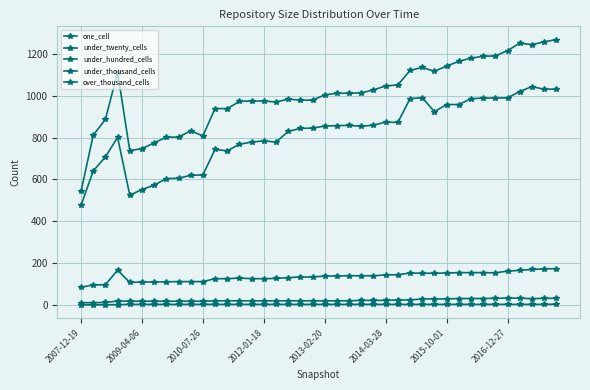

How many data points in over_thousand_cells are less than 2?

4